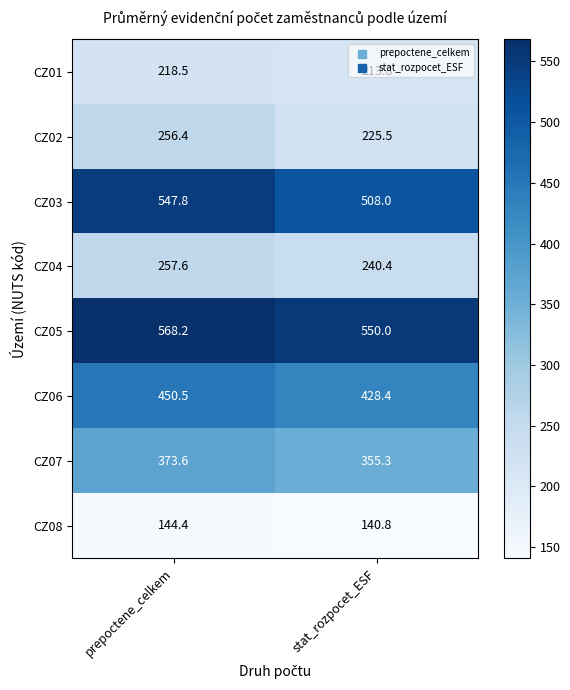

Between prepoctene_celkem and stat_rozpocet_ESF, which series saw the biggest shift?

CZ03